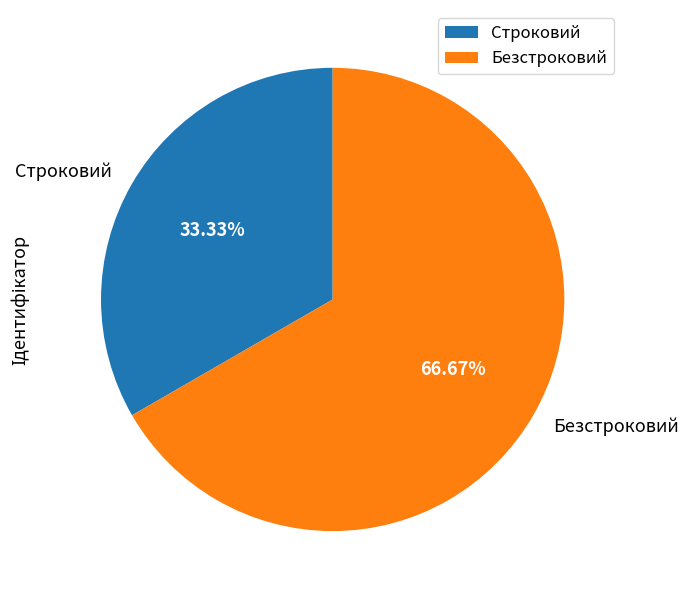

To the nearest percent, what is the difference between the largest and smallest slice percentages?

33%